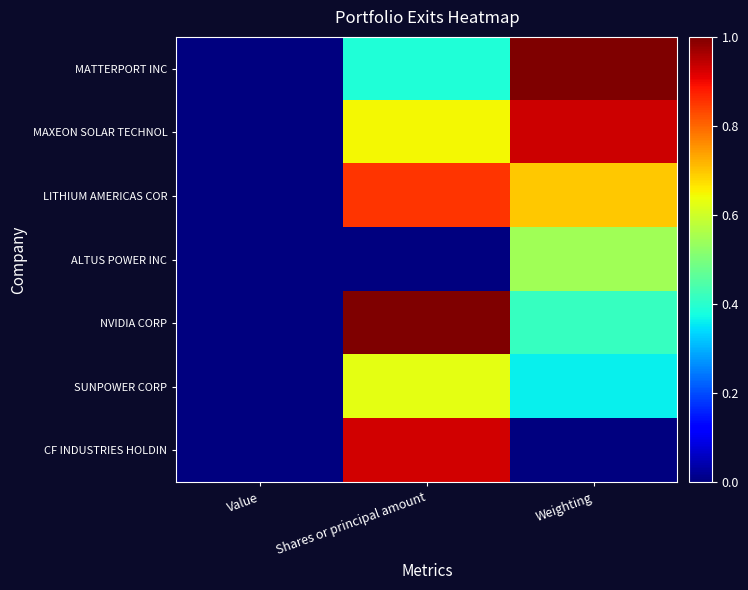

At which category does the chart reach its minimum across all series?

Value